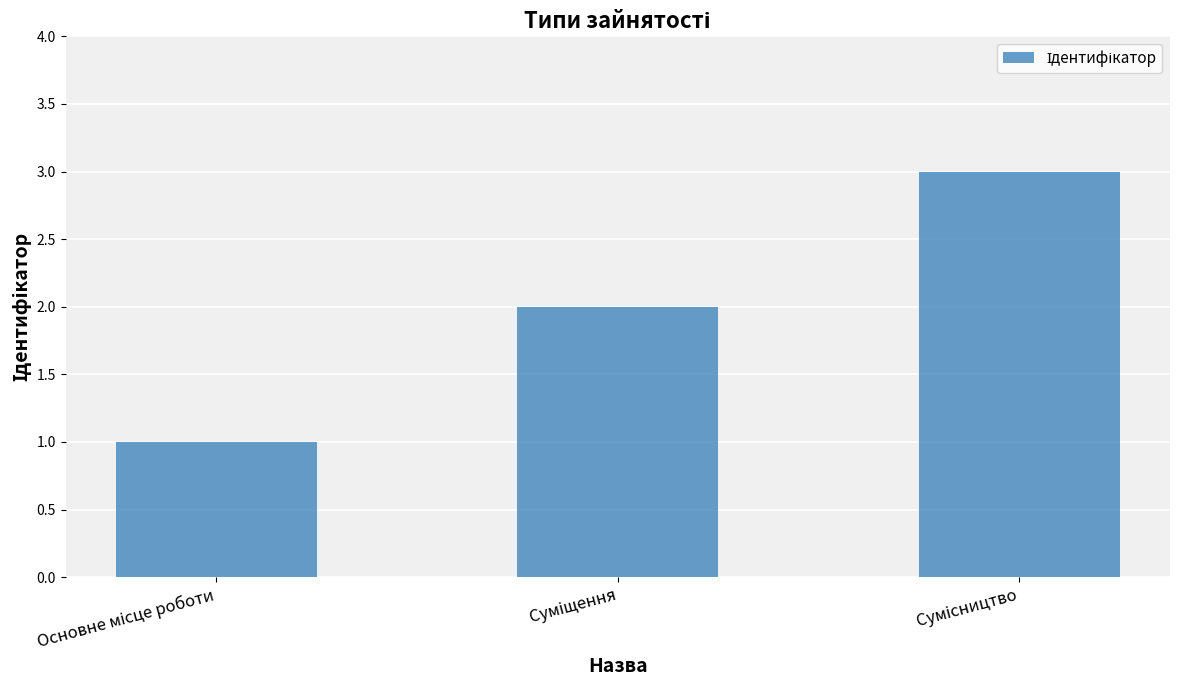

What is the maximum value shown in the chart?

3